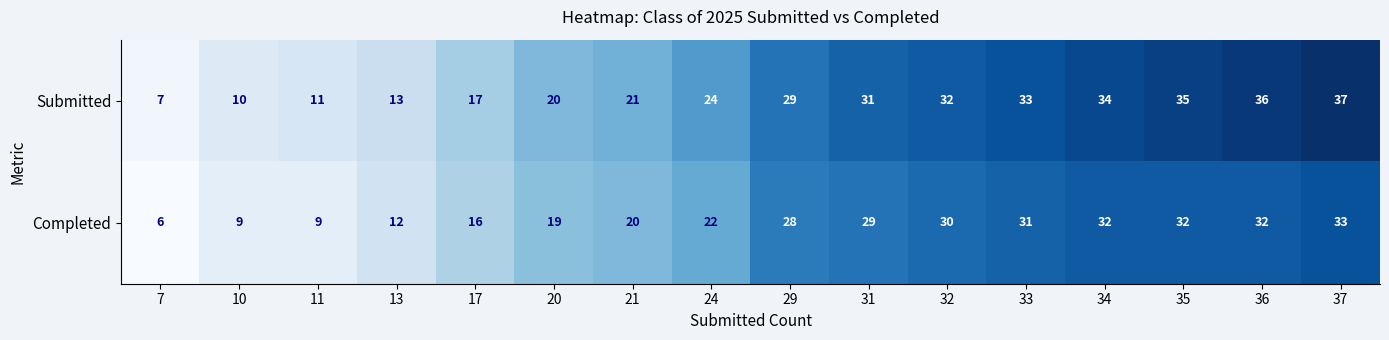

What is the maximum value shown in the chart?

37